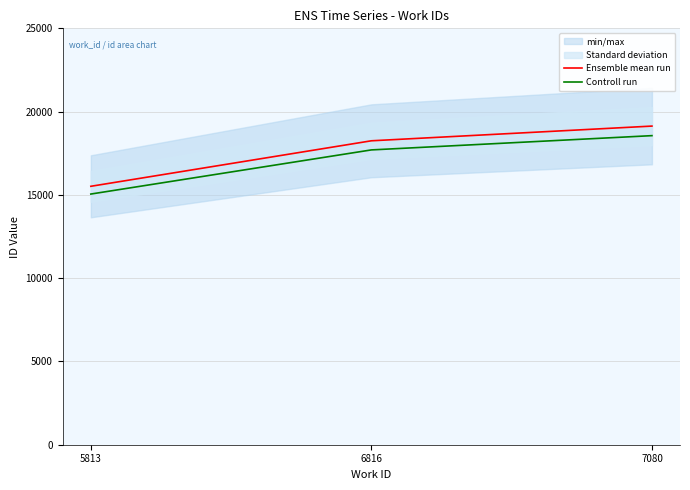

The value of Ensemble mean run at 6816 is 29574.8. True or false?

False